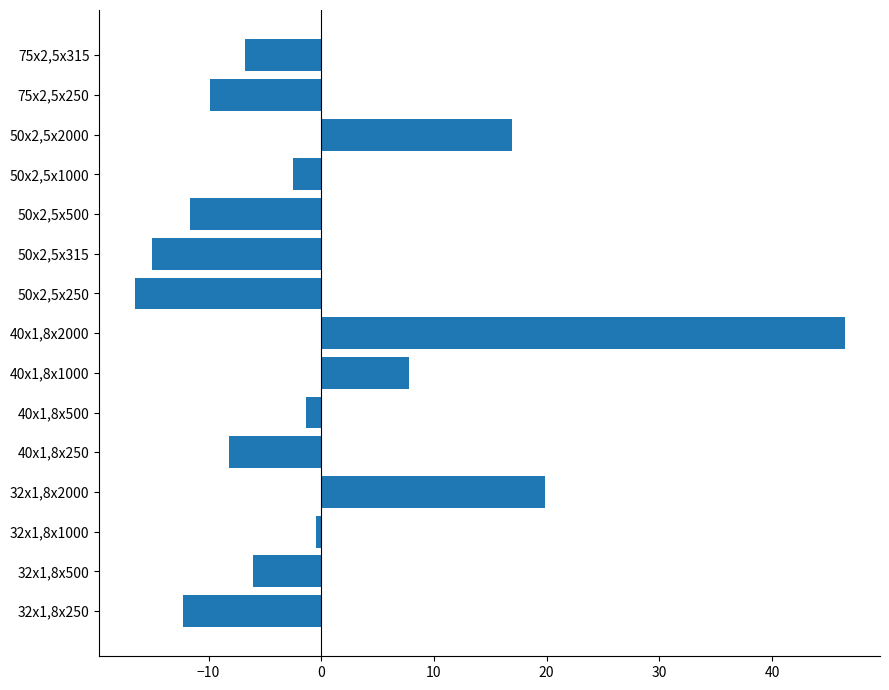

How many values are below zero?

11